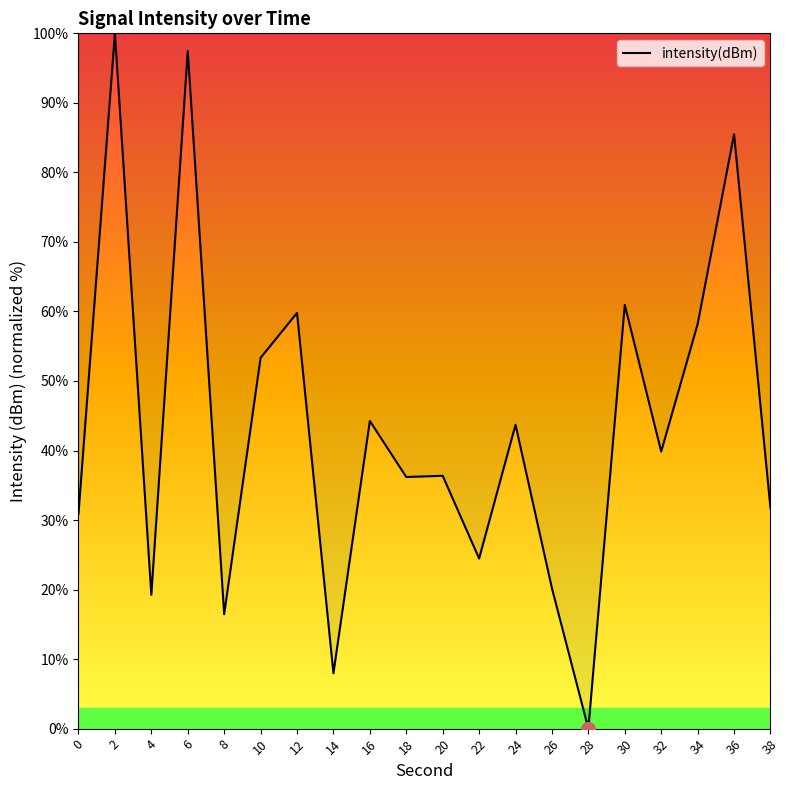

Which category has the lowest value across all series?

28